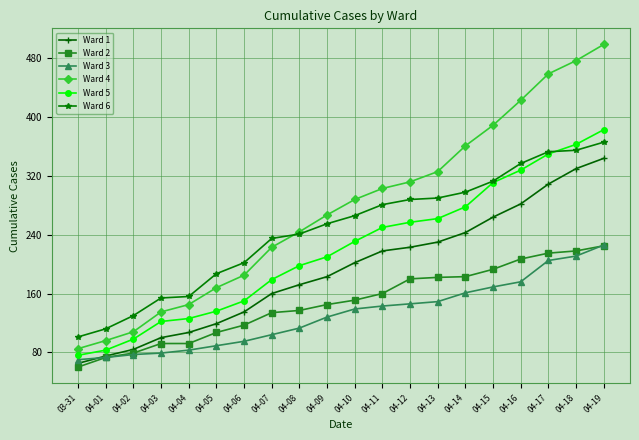

How many values in the Ward 4 series are below 288?

10